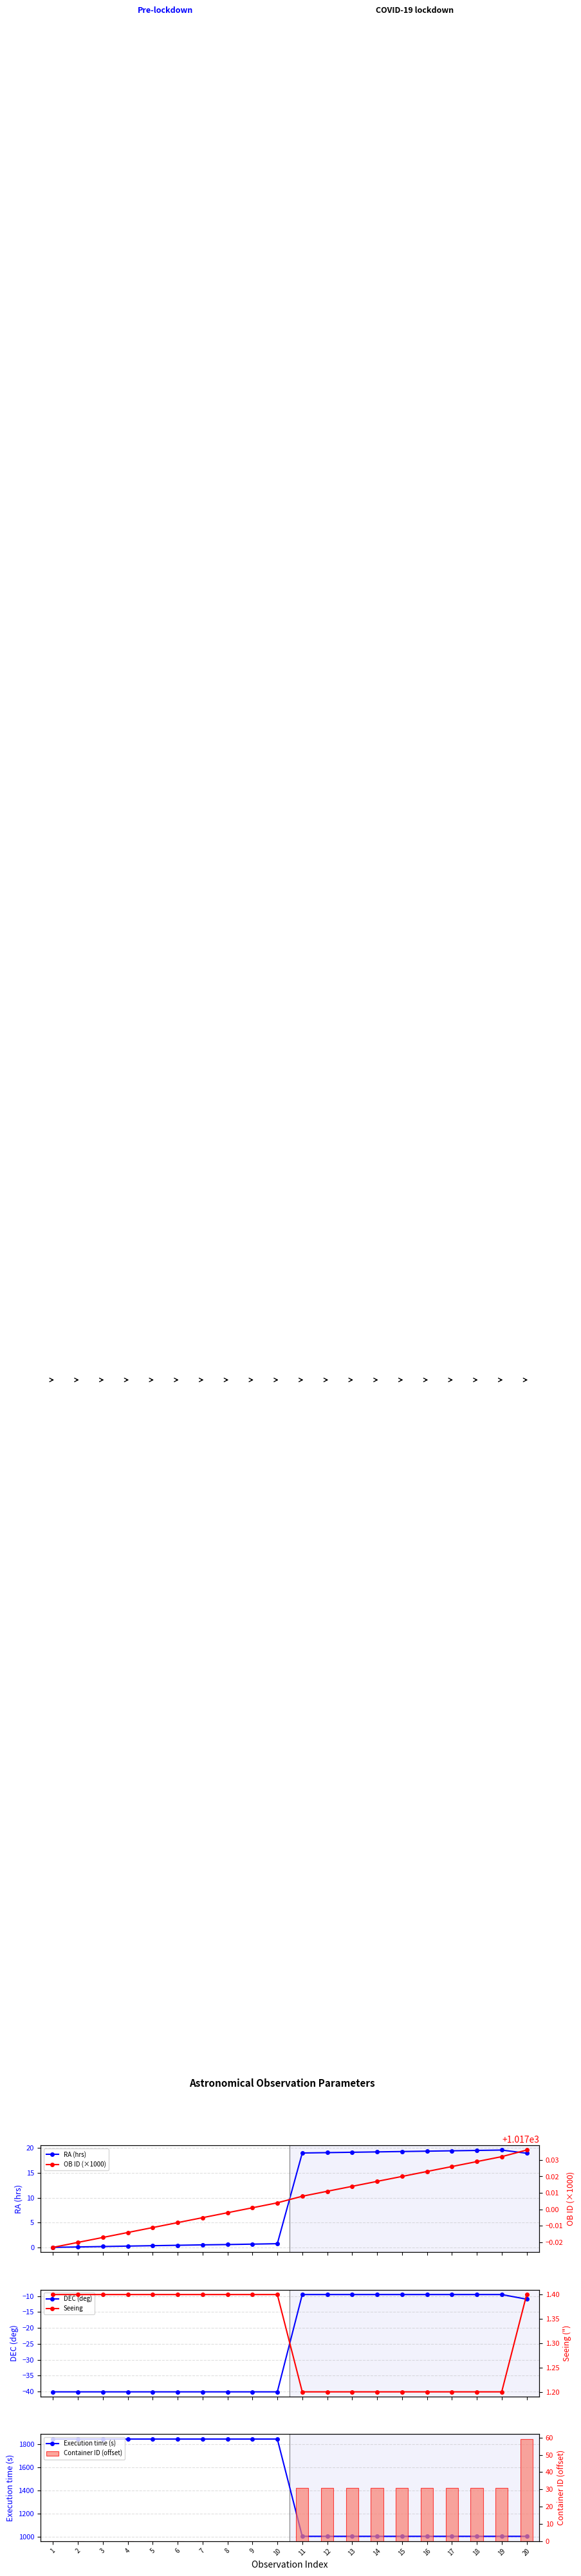

Reading left to right, what are all the values shown in this chart?

RA (hrs): 0.0	0.1	0.2	0.3	0.4	0.5	0.5	0.6	0.7	0.8	18.9	19.0	19.1	19.2	19.2	19.3	19.4	19.5	19.5	18.9
OB ID (×1000): 1017.0	1017.0	1017.0	1017.0	1017.0	1017.0	1017.0	1017.0	1017.0	1017.0	1017.0	1017.0	1017.0	1017.0	1017.0	1017.0	1017.0	1017.0	1017.0	1017.0
DEC (deg): -40.1	-40.1	-40.1	-40.1	-40.1	-40.1	-40.1	-40.1	-40.1	-40.1	-9.5	-9.5	-9.5	-9.5	-9.5	-9.5	-9.5	-9.5	-9.5	-10.9
Seeing: 1.4	1.4	1.4	1.4	1.4	1.4	1.4	1.4	1.4	1.4	1.2	1.2	1.2	1.2	1.2	1.2	1.2	1.2	1.2	1.4
Execution time (s): 1845.0	1845.0	1845.0	1845.0	1845.0	1845.0	1845.0	1845.0	1845.0	1845.0	1005.0	1005.0	1005.0	1005.0	1005.0	1005.0	1005.0	1005.0	1005.0	1005.0
Container ID (offset): 0.0	0.0	0.0	0.0	0.0	0.0	0.0	0.0	0.0	0.0	31.0	31.0	31.0	31.0	31.0	31.0	31.0	31.0	31.0	59.0